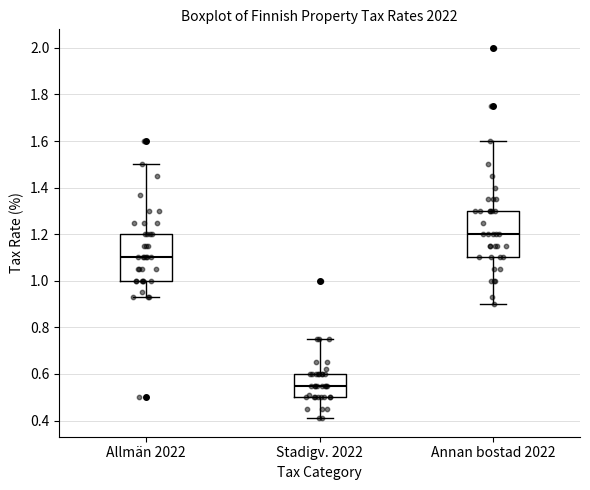

Reading left to right, transcribe this box plot: for each box, give where its median line is, the range the box spans, and where its two whiskers end, as read against the y-axis. The values are not printed on the chart, so give them approximately, as read against the axis.

Allmän 2022: median 1.10, box 1.00 to 1.20, whiskers 0.94 to 1.50
Stadigv. 2022: median 0.56, box 0.50 to 0.60, whiskers 0.42 to 0.76
Annan bostad 2022: median 1.20, box 1.10 to 1.30, whiskers 0.90 to 1.60